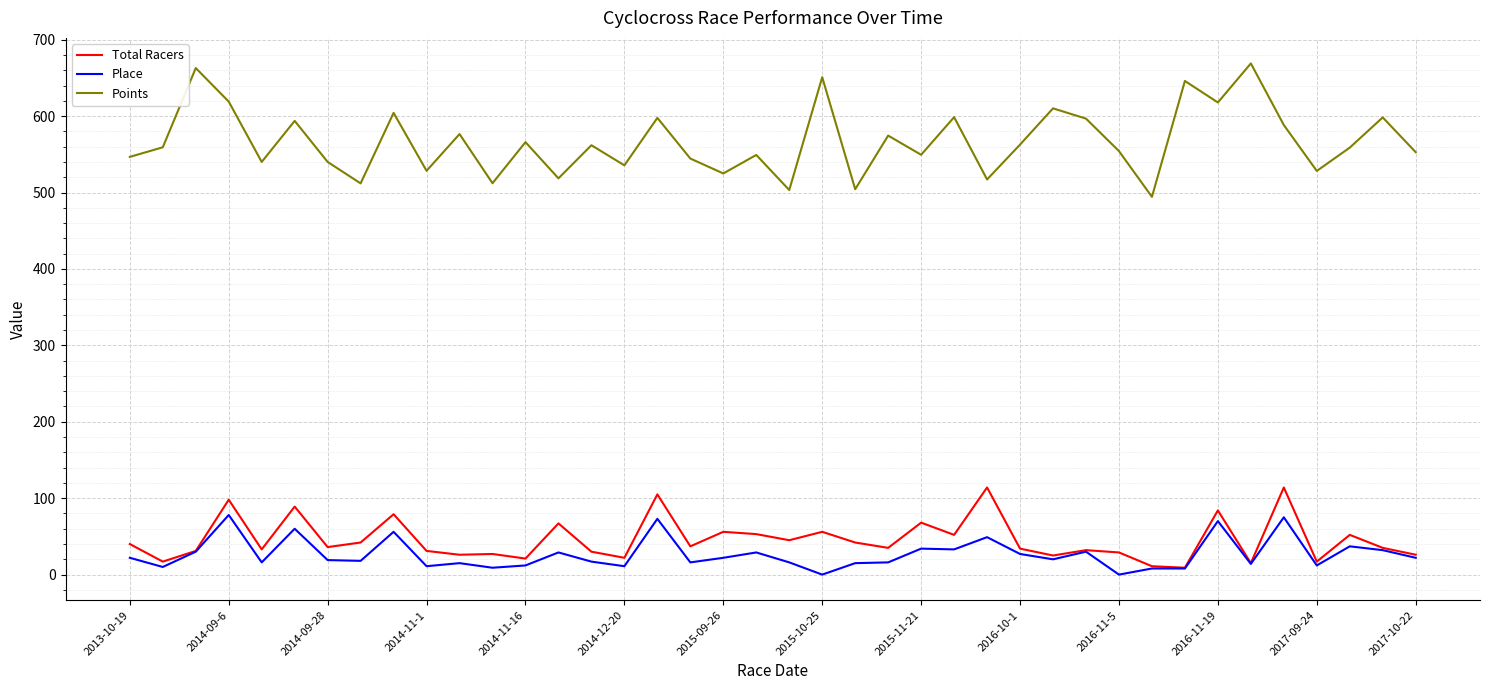

Which series has the largest total across all categories?

Points